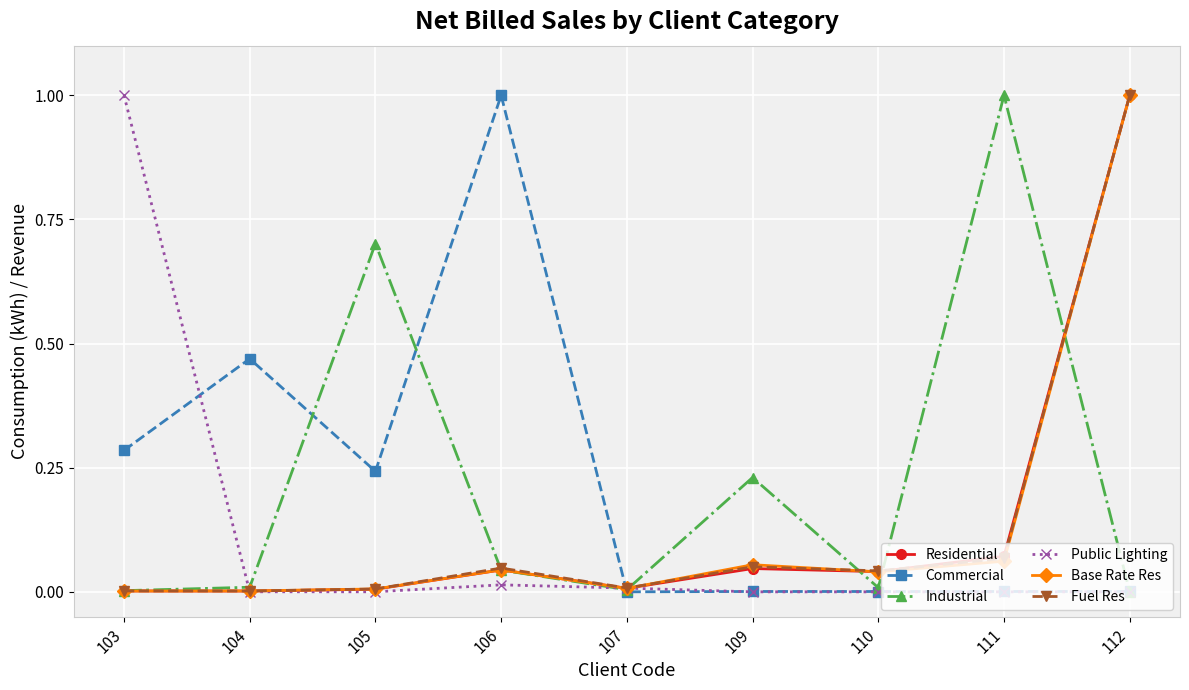

What are all the series names shown in the legend?

Residential, Commercial, Industrial, Public Lighting, Base Rate Res, Fuel Res